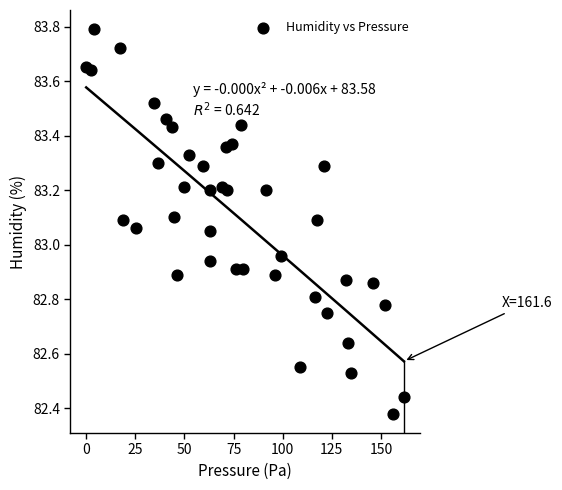

What is the range of X values (max minus min)?

161.6